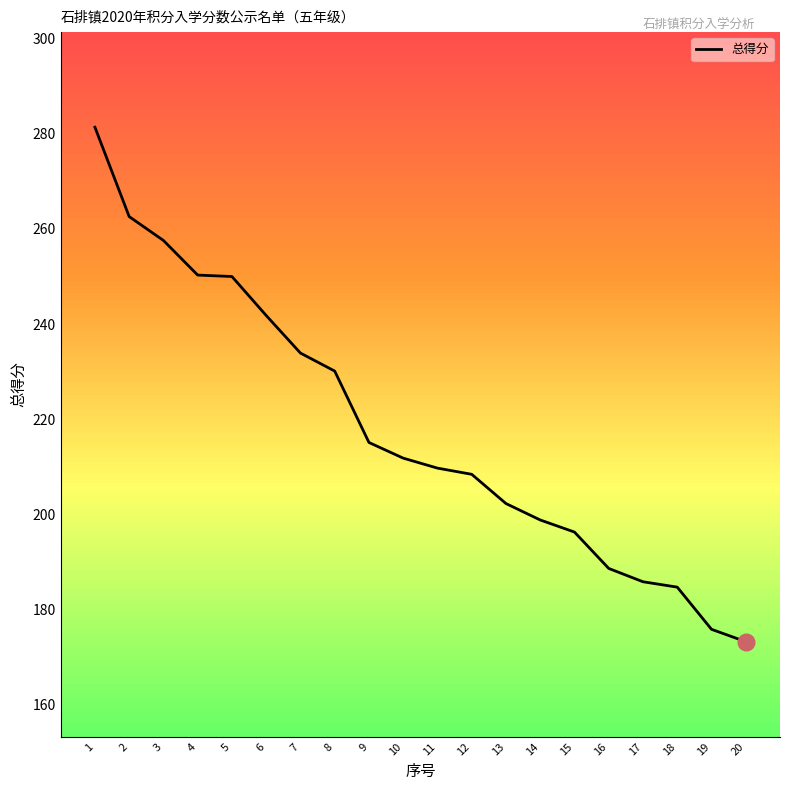

Approximately how many times larger is the value at 17 compared to 11?

0.9